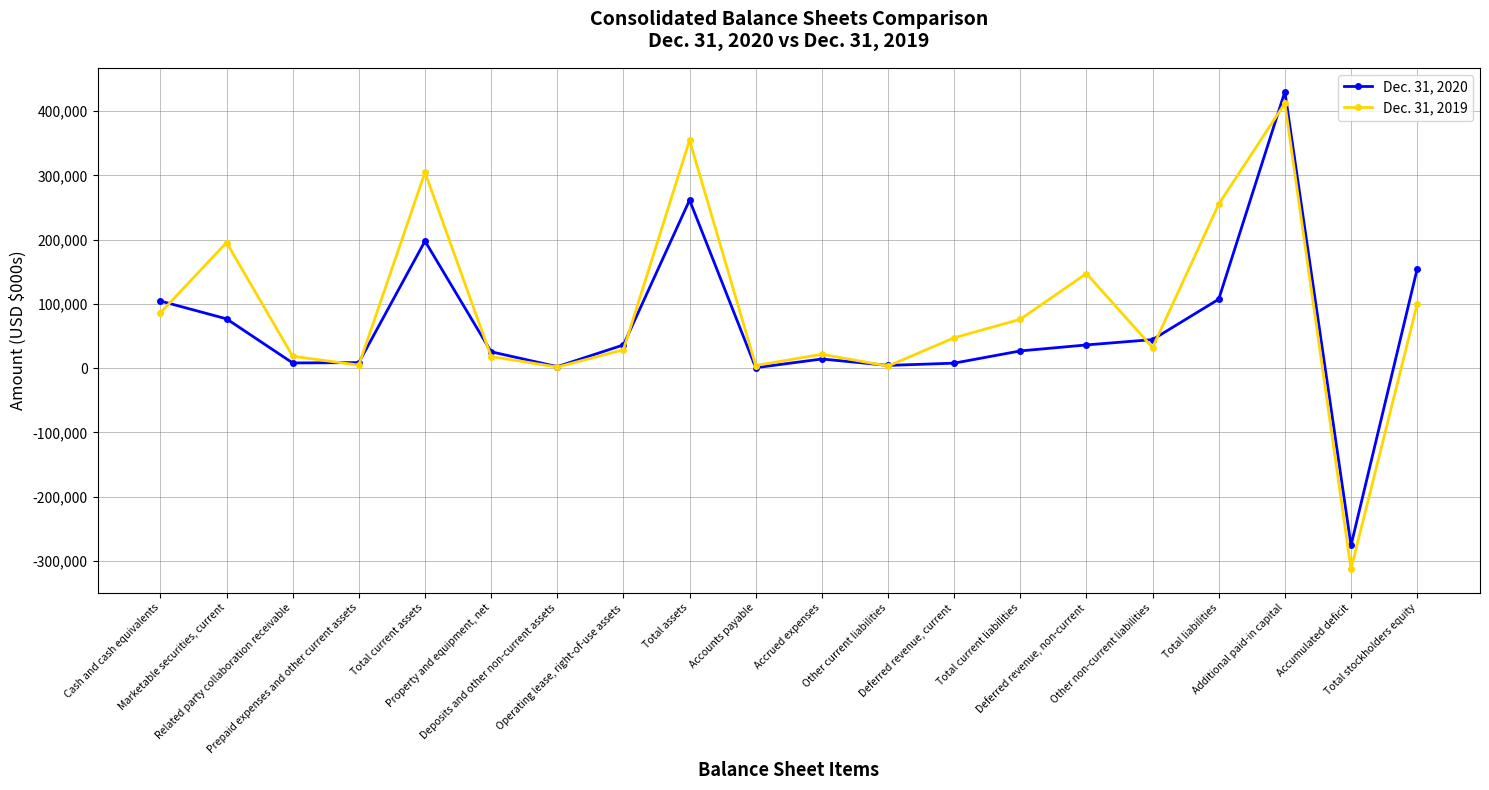

What is the difference between the maximum and minimum values in the Dec. 31, 2019 series?

724875